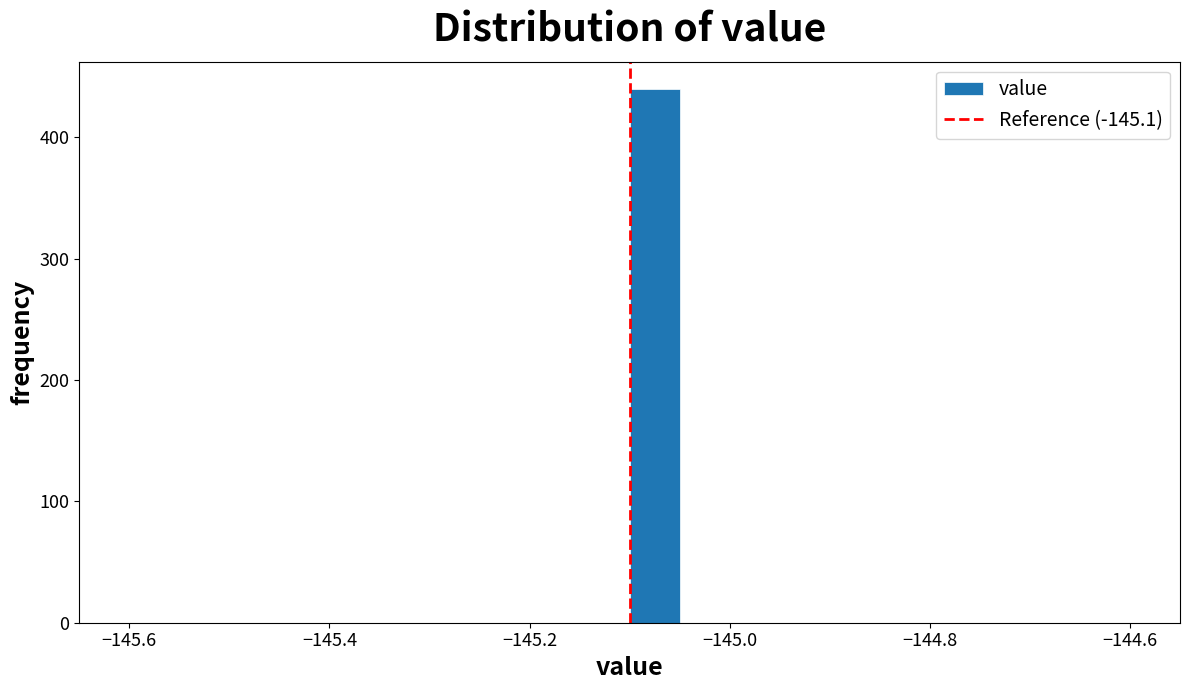

Around what value on the x-axis is the tallest bar? Give the approximate position of its centre, as read against the axis.

-145.08